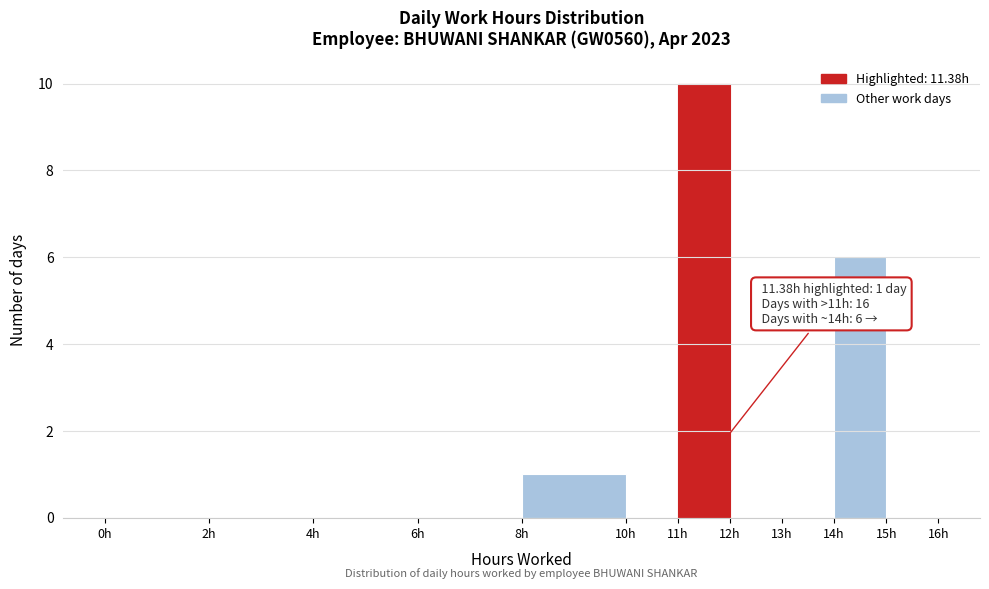

Which range on the x-axis has the tallest bar?

11 to 12